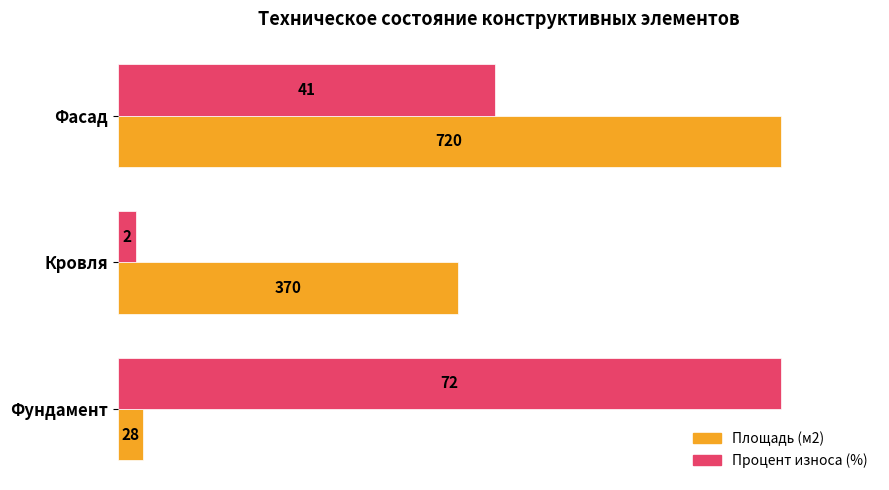

At how many categories does at least one series exceed 35?

3